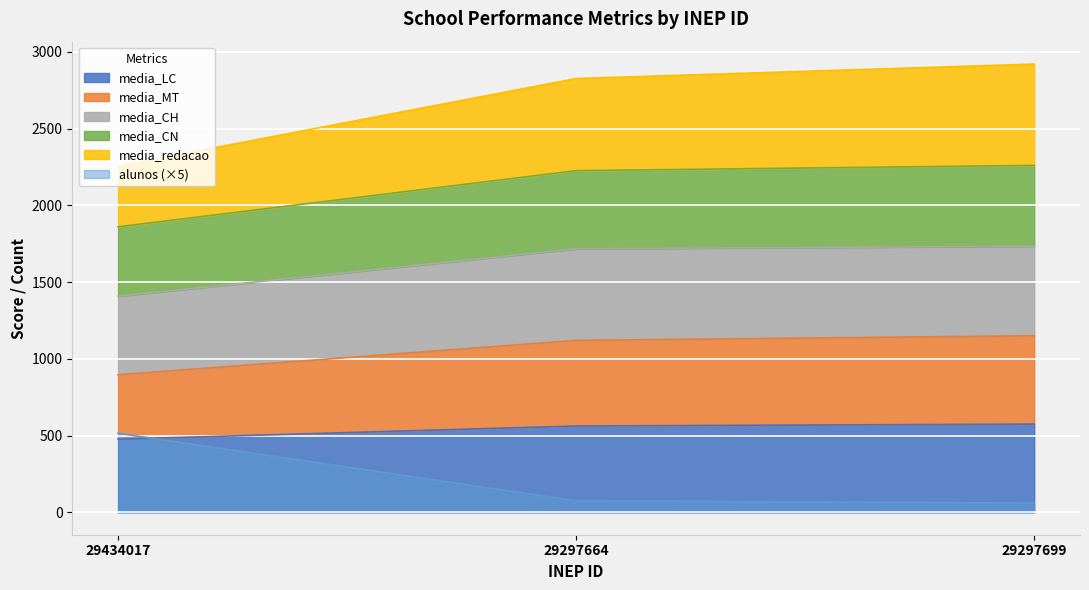

The value of media_LC at 29297664 is 562.3. True or false?

True